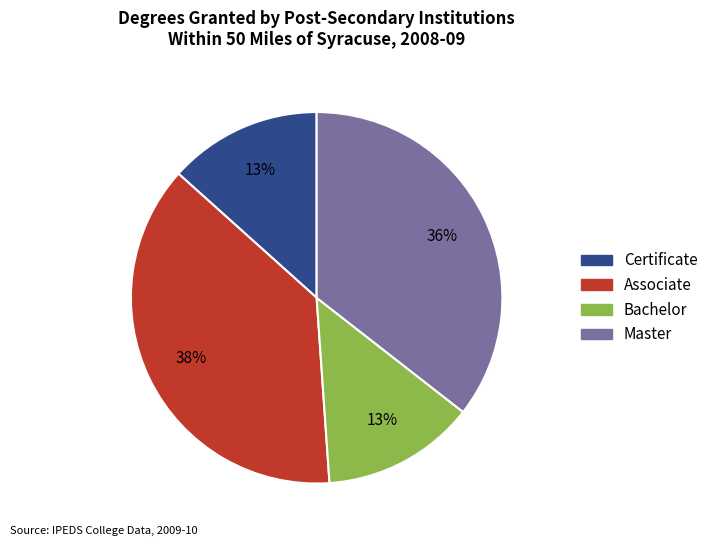

Is there a majority slice in this chart?

No